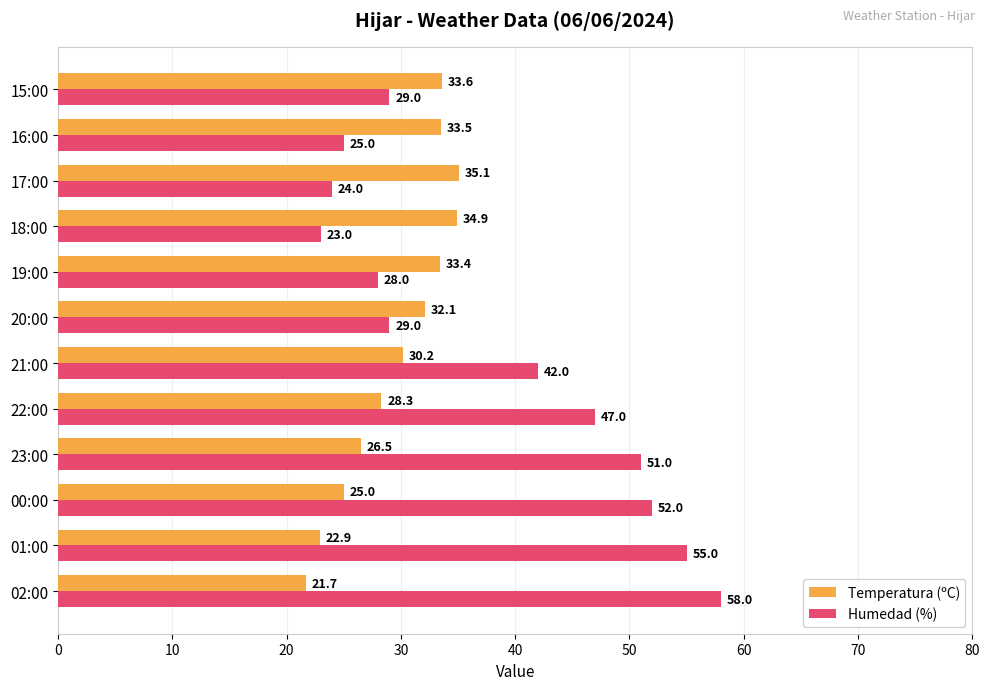

What is the maximum value for Humedad (%)?

58.0